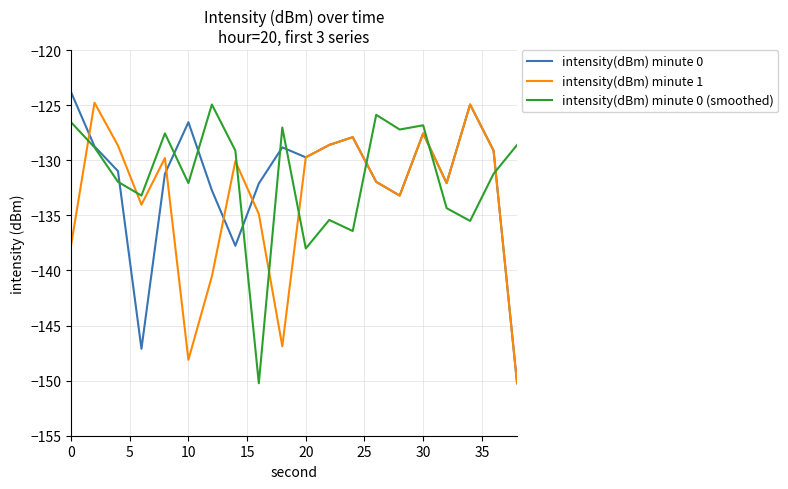

What is the minimum value shown in the chart?

-150.2